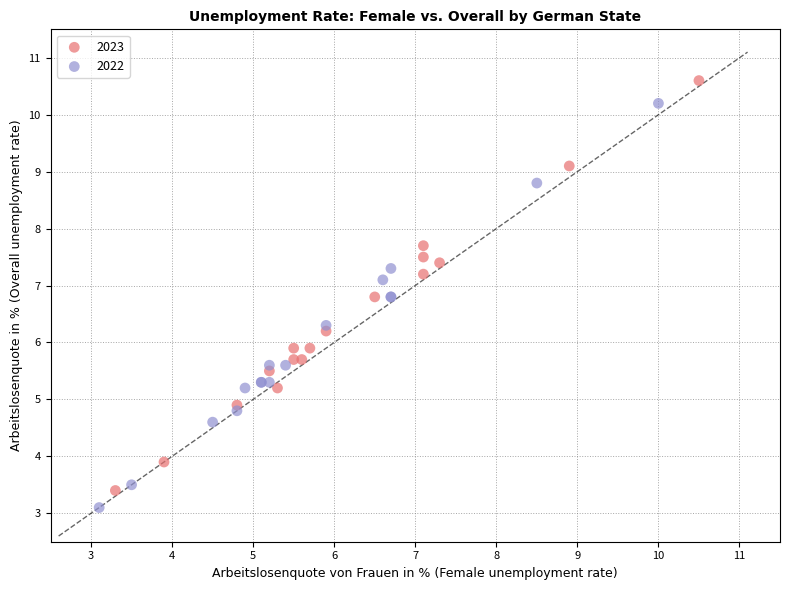

Which series contains the highest Y value?

2023